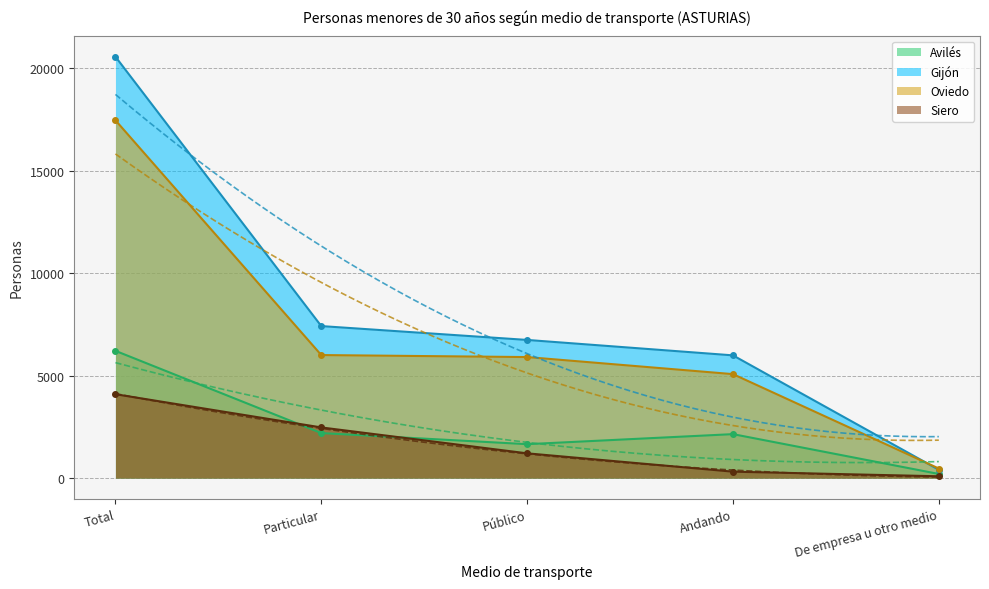

Which has a higher value, Particular or Total?

Total